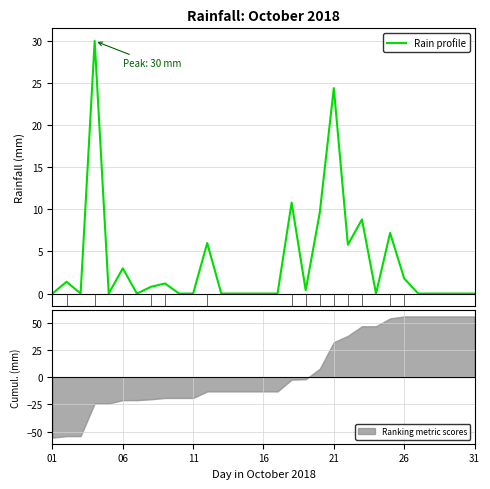

Which label corresponds to the smallest value in the chart?

01